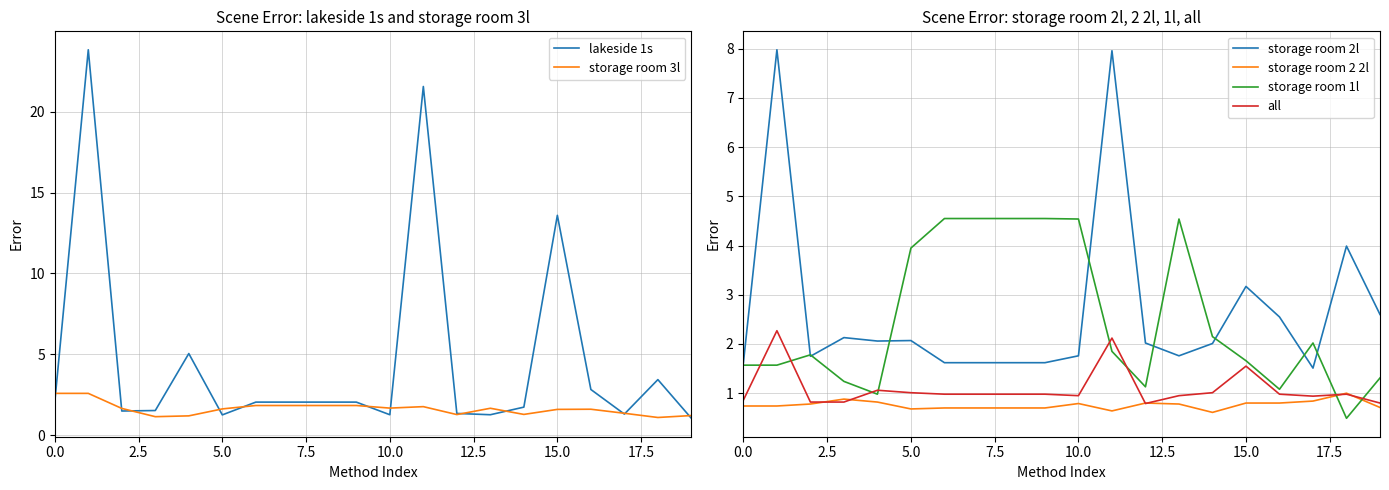

Which series changed the most between 14 and 17?

storage room 2l